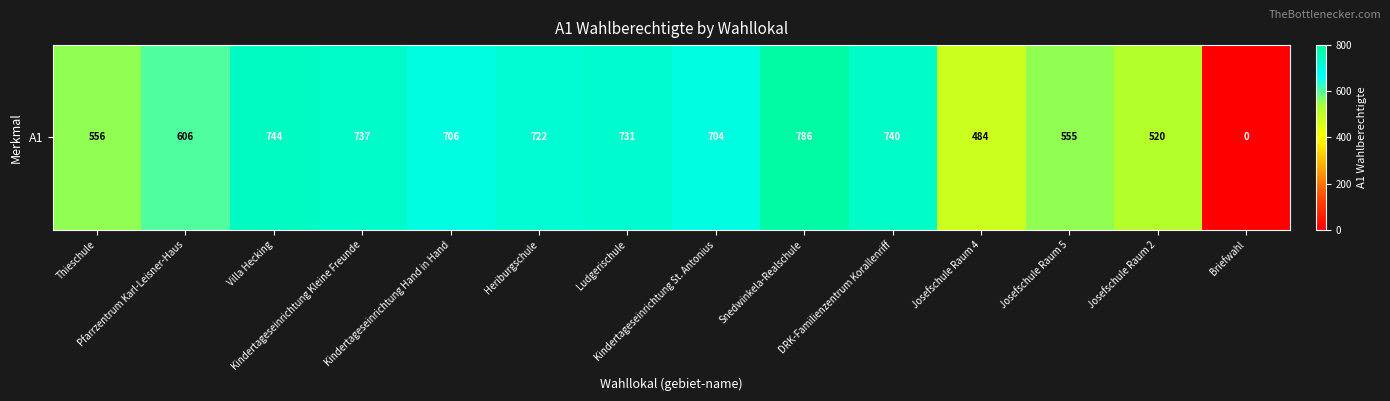

What is the change in value from Heriburgschule to Briefwahl?

-722